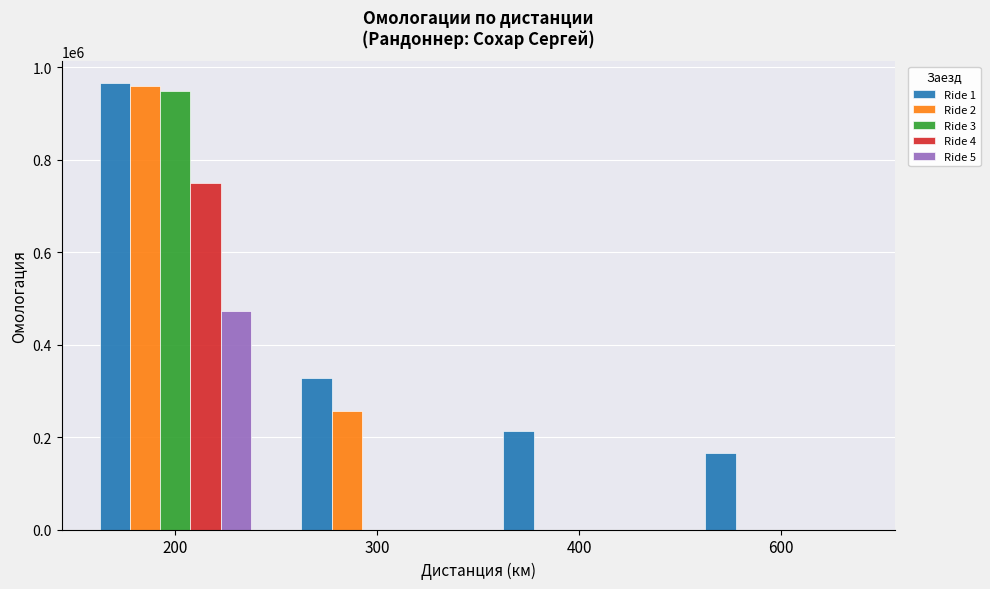

Reading right to left, what are all the values shown in this chart?

Ride 1: 600=164678	400=212443	300=327409	200=964806
Ride 2: 600=0	400=0	300=256613	200=959218
Ride 3: 600=0	400=0	300=0	200=947371
Ride 4: 600=0	400=0	300=0	200=750428
Ride 5: 600=0	400=0	300=0	200=472513